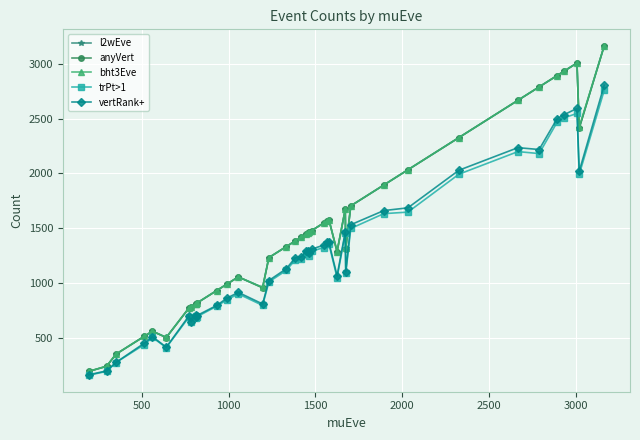

How many lines are shown in the chart?

5